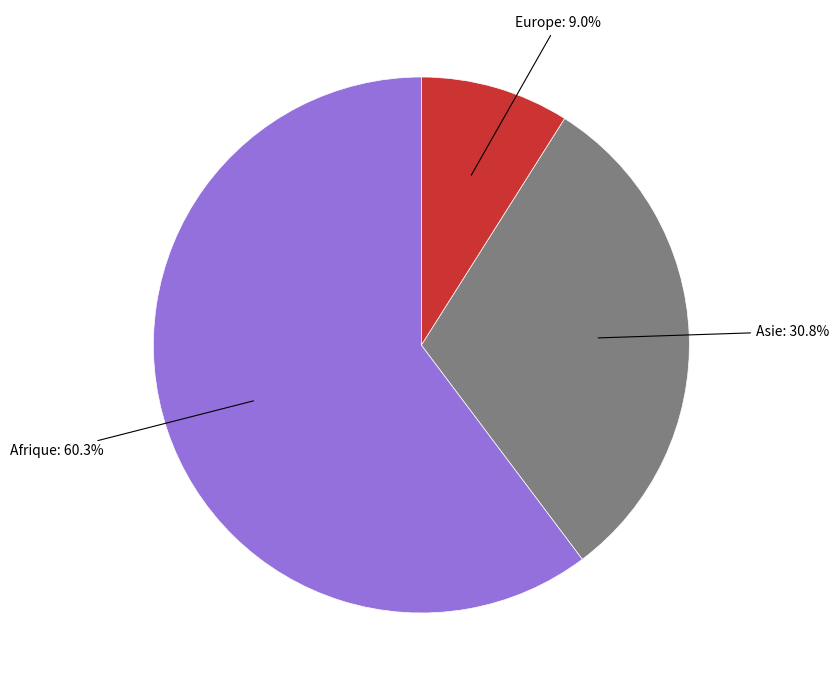

How many slices are in this pie chart?

3